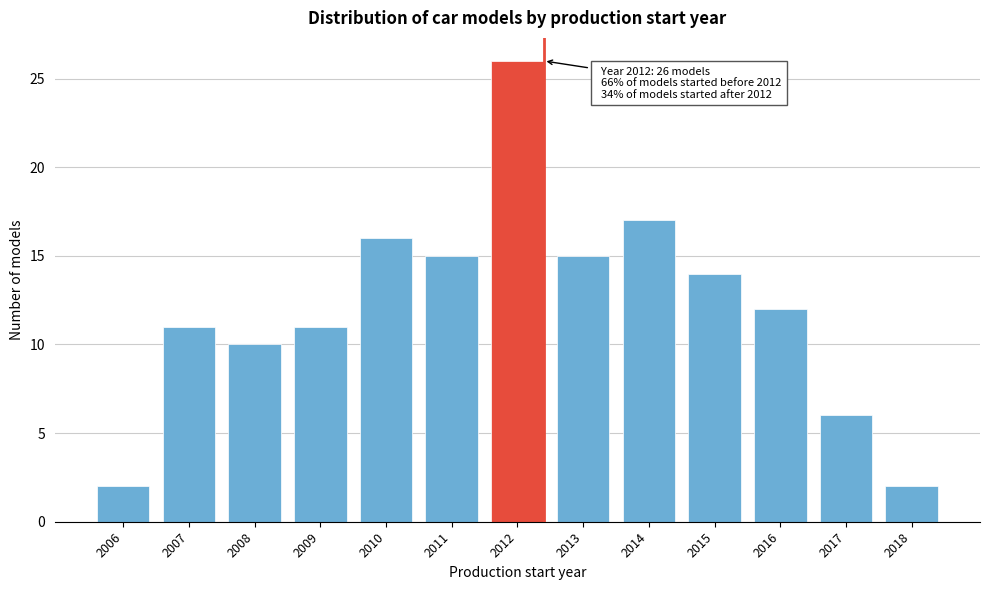

Reading left to right, extract all data points from this chart.

2	11	10	11	16	15	26	15	17	14	12	6	2